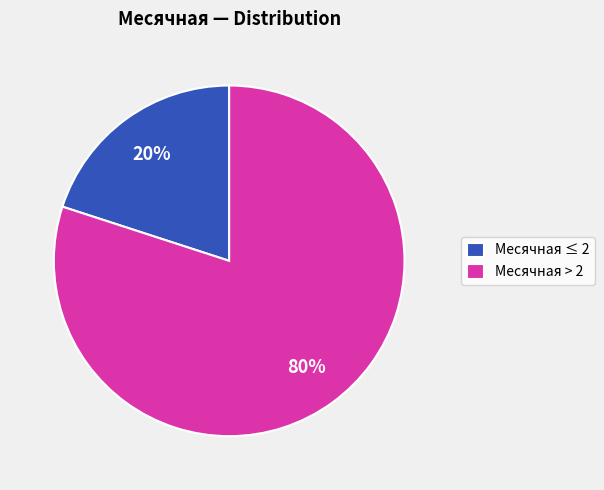

Combined, do Месячная > 2 and Месячная ≤ 2 account for over 50%?

Yes